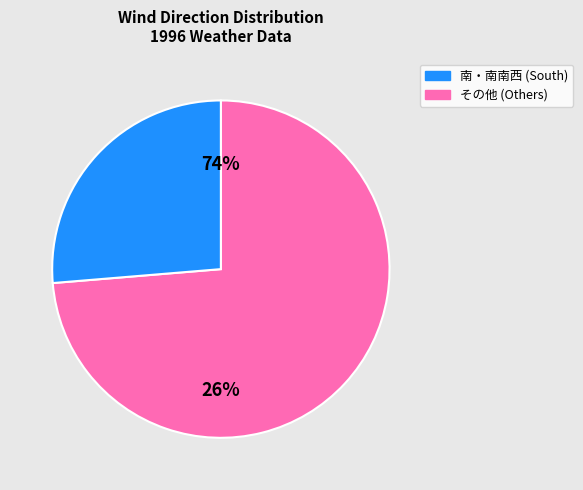

What is the smallest slice in the pie chart?

南